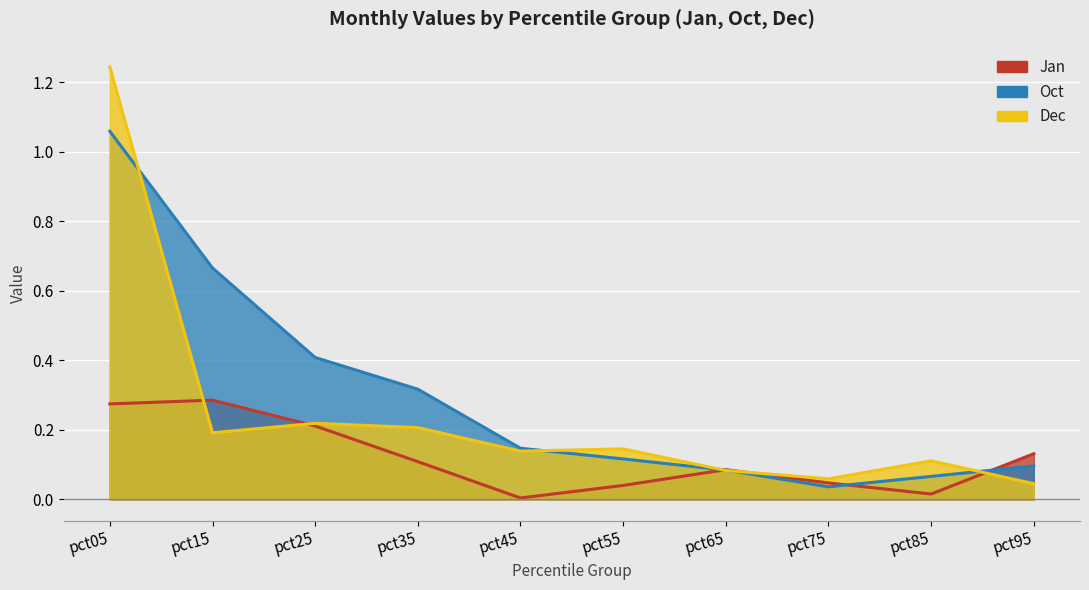

The Dec series shows 0.0 at pct45. True or false?

False